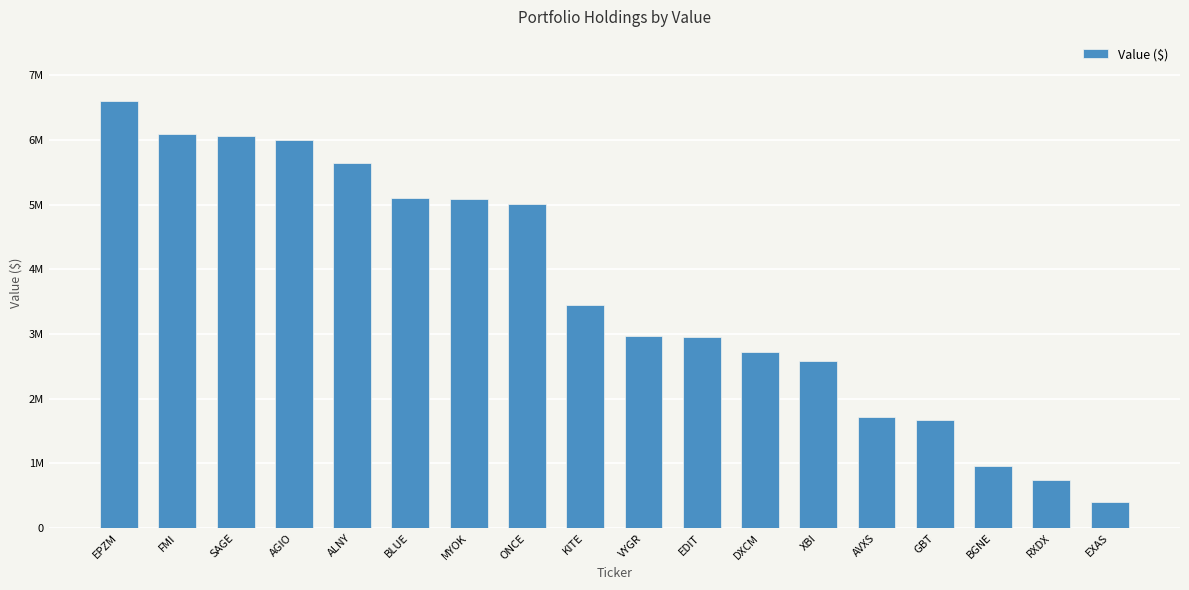

What is the difference between the maximum and second lowest values?

5860000